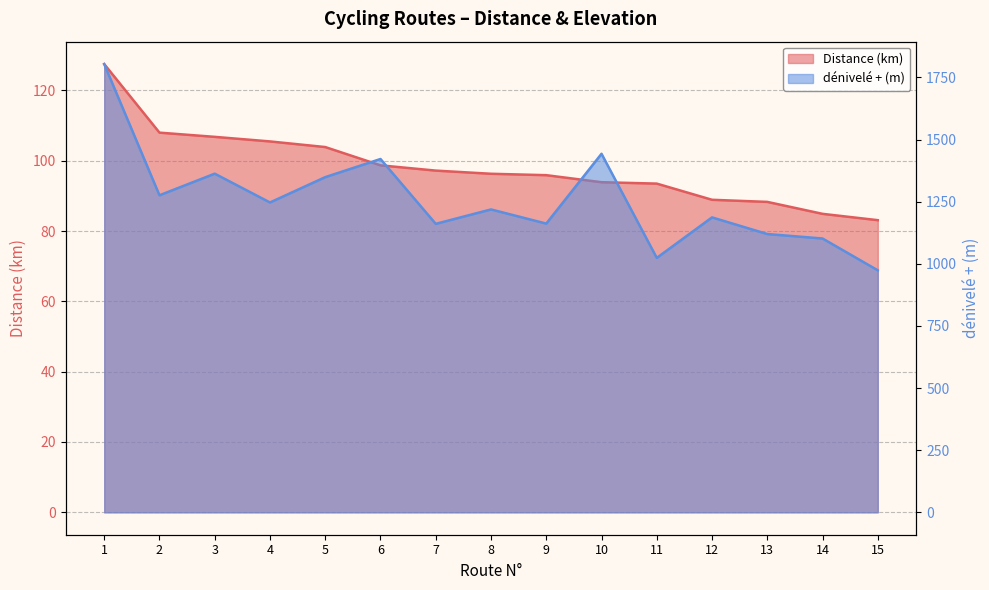

How many series are shown in this chart?

2